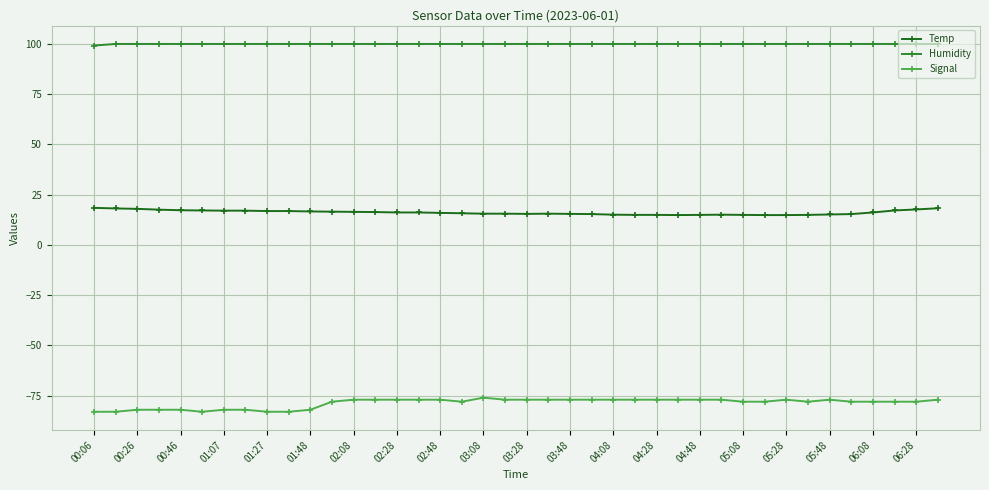

What is the smallest value displayed?

-83.0